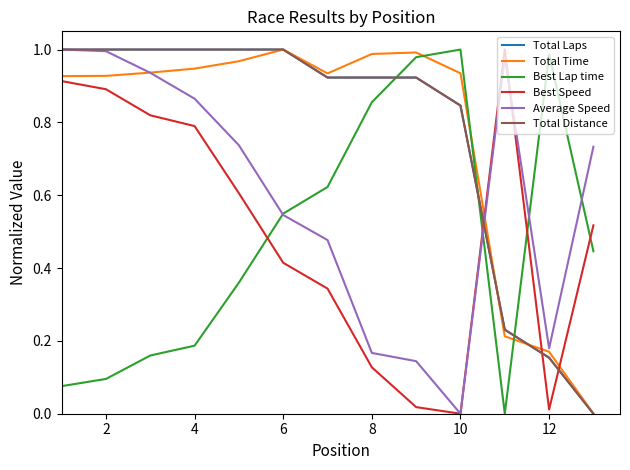

Does the chart have visible grid lines?

No